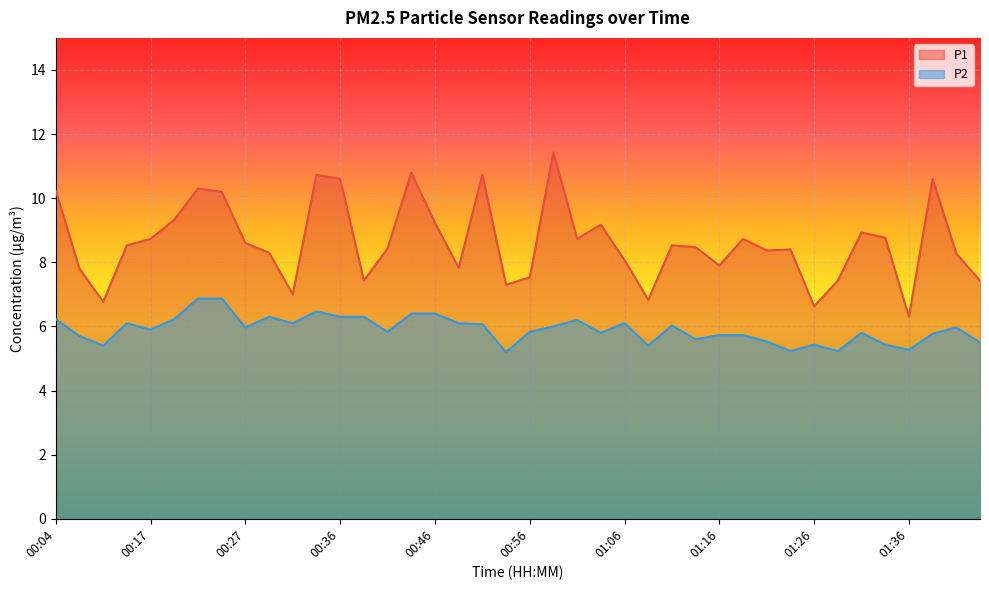

Reading left to right, extract all data points from this chart.

P1: 10.2	7.8	6.8	8.5	8.7	9.3	10.3	10.2	8.6	8.3	7.0	10.7	10.6	7.4	8.4	10.8	9.2	7.8	10.7	7.3	7.5	11.4	8.7	9.2	8.1	6.8	8.5	8.5	7.9	8.7	8.4	8.4	6.6	7.4	8.9	8.8	6.3	10.6	8.3	7.4
P2: 6.2	5.7	5.4	6.1	5.9	6.2	6.9	6.9	6.0	6.3	6.1	6.5	6.3	6.3	5.8	6.4	6.4	6.1	6.1	5.2	5.8	6.0	6.2	5.8	6.1	5.4	6.0	5.6	5.7	5.7	5.5	5.2	5.4	5.2	5.8	5.4	5.3	5.8	6.0	5.5